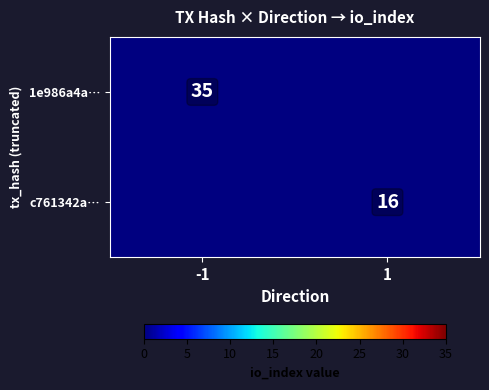

Is the value of c761342a… at 1 greater than the value of 1e986a4a… at -1?

No